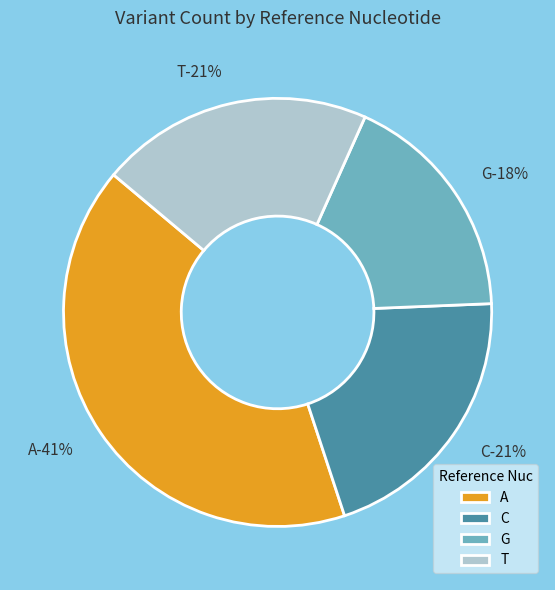

True or false: C accounts for 21% of the total.

True